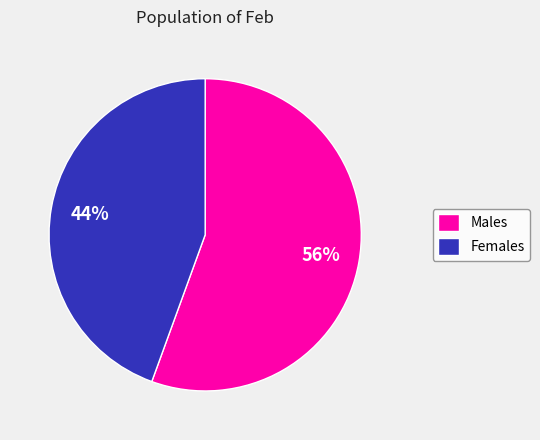

Between Females and Males, which is larger?

Males